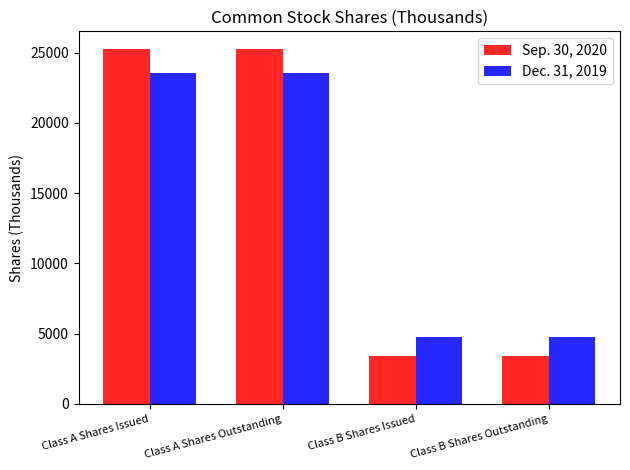

How many groups of bars are there?

4